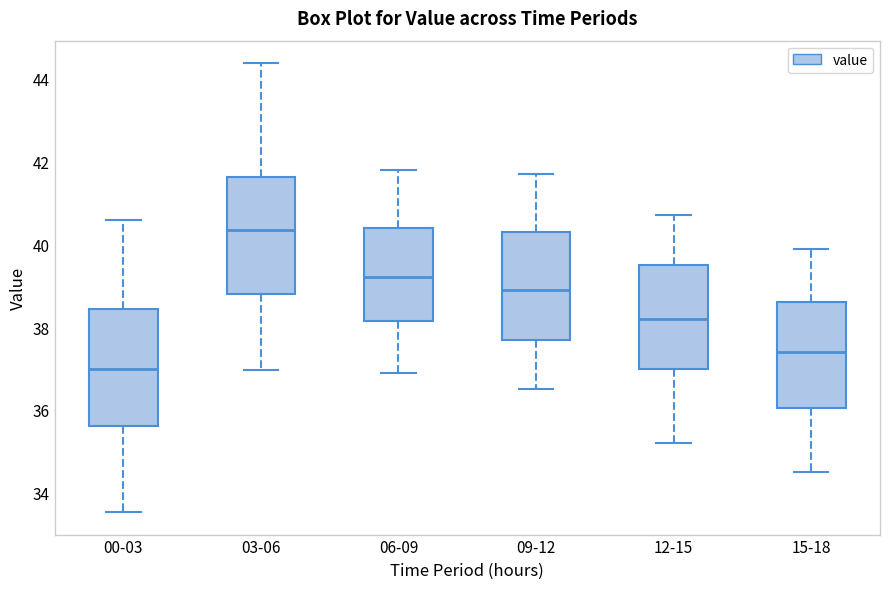

Where is the upper edge of the box for 09-12 on the y-axis? The values are not printed on the chart, so give them approximately, as read against the axis.

40.4